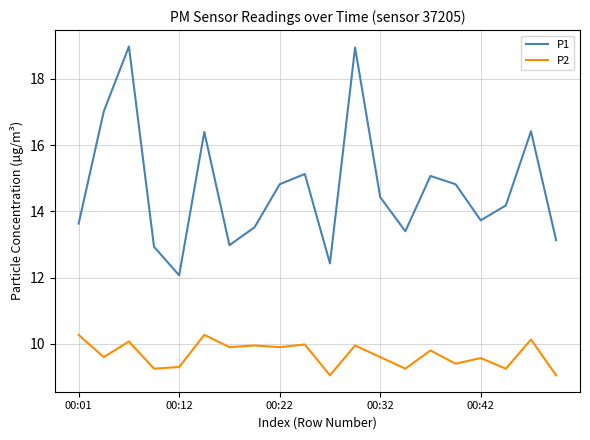

Which series has the widest spread of values?

P1